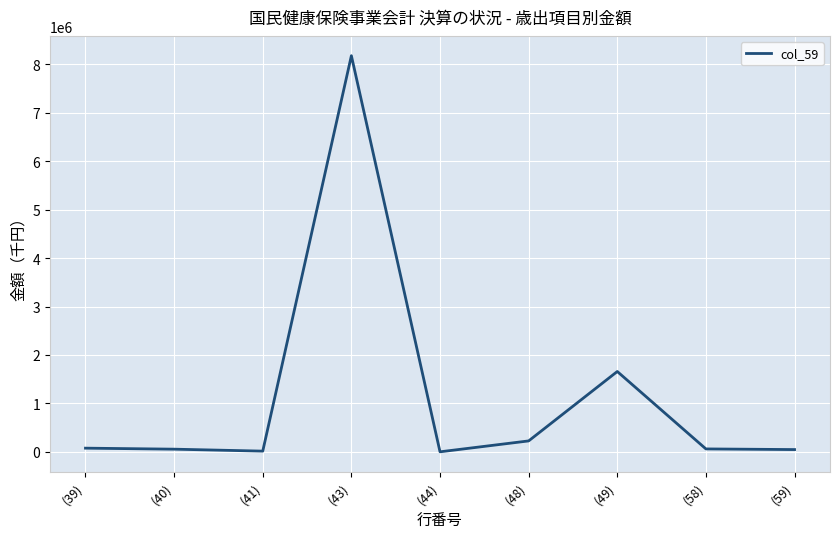

What is the difference between the maximum and minimum values?

8172498